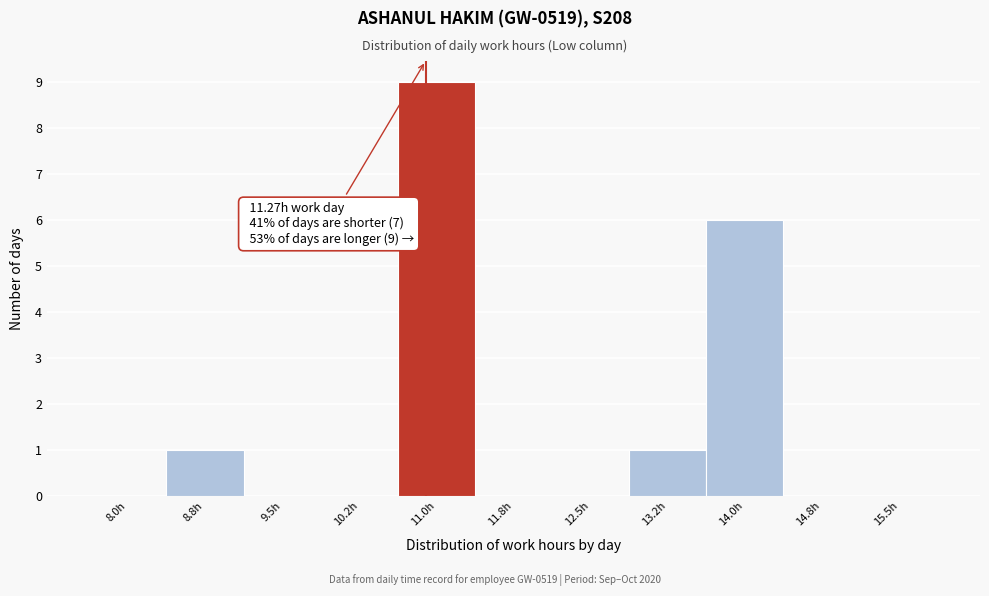

Reading left to right, transcribe all the data shown in this chart.

8.0h=0	8.8h=1	9.5h=0	10.2h=0	11.0h=9	11.8h=0	12.5h=0	13.2h=1	14.0h=6	14.8h=0	15.5h=0